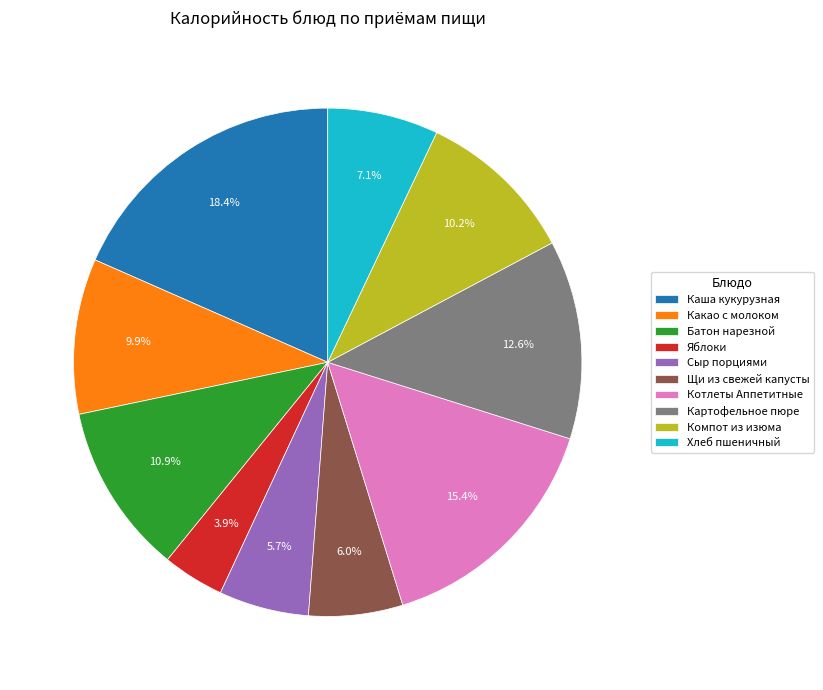

To the nearest percent, what is the combined percentage of Картофельное пюре and Компот из изюма?

23%